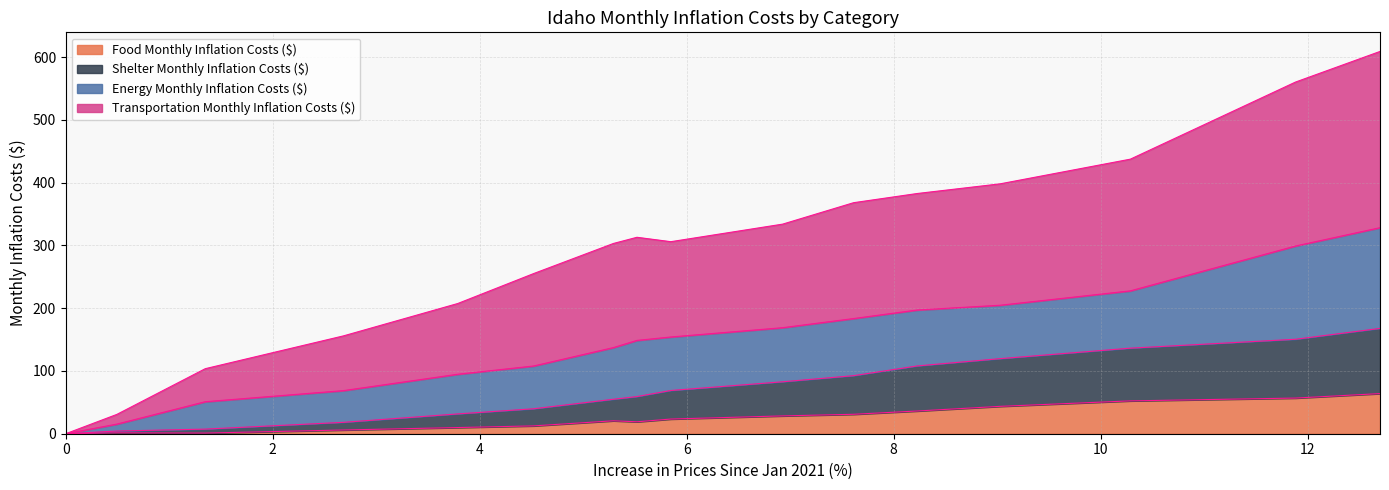

What is the total value across all series at November 2021?

491.4